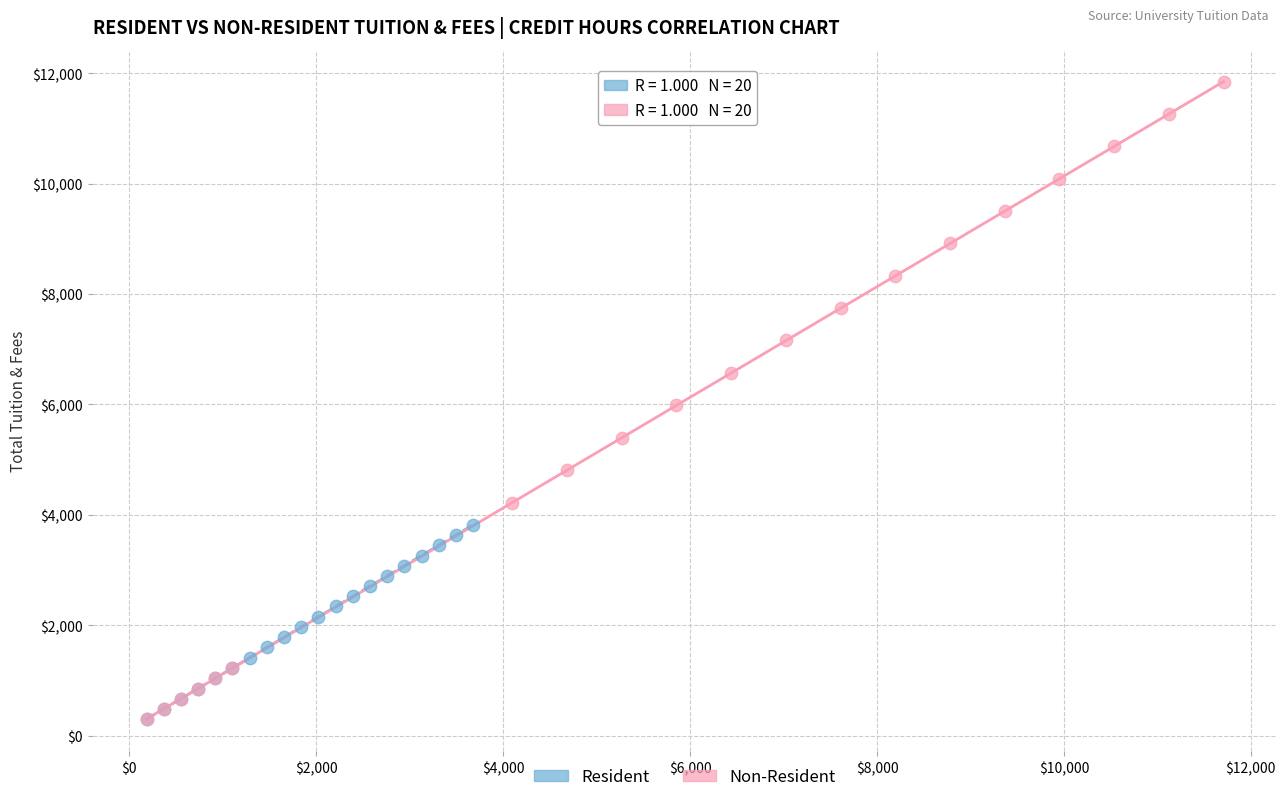

Which series reaches the maximum Y coordinate?

Non-Resident